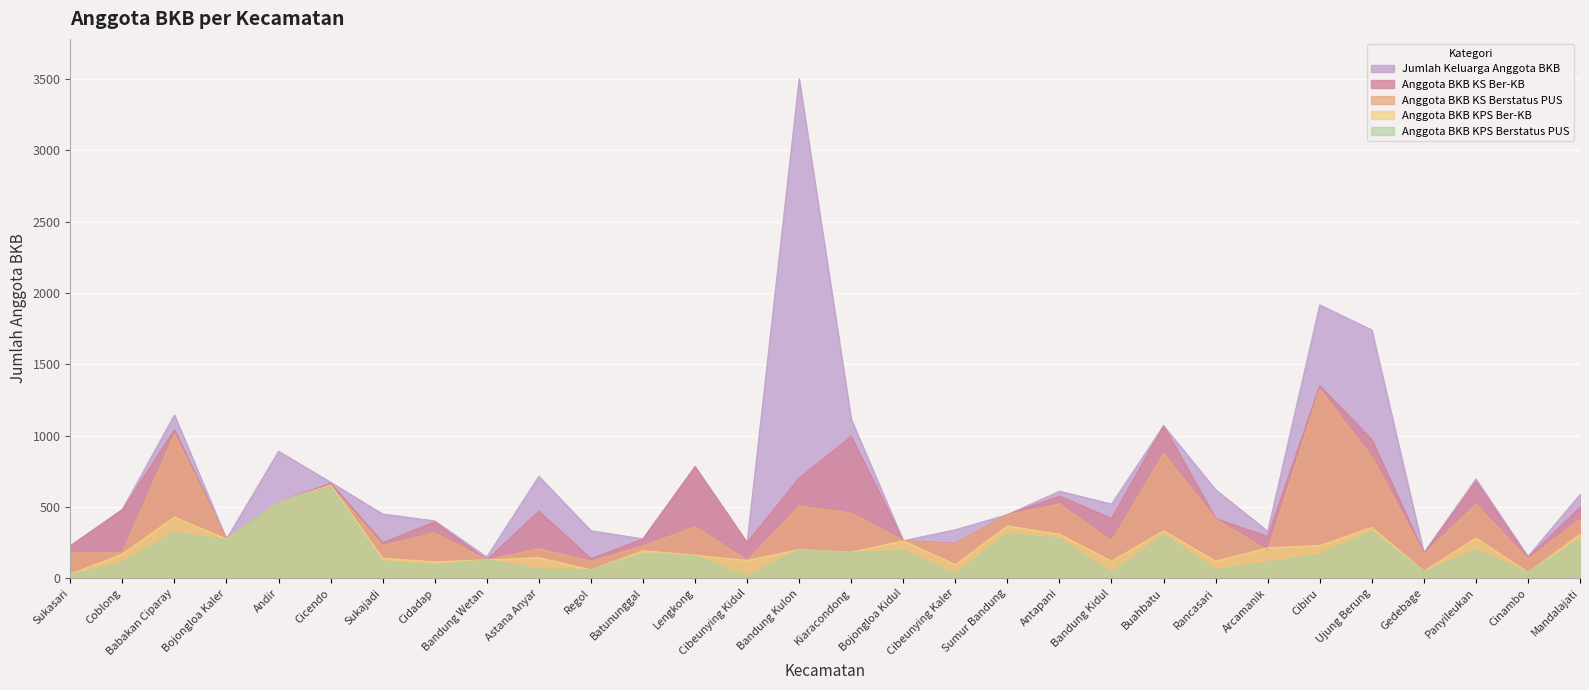

What is the sum of all Anggota BKB KS Ber-KB values?

15159